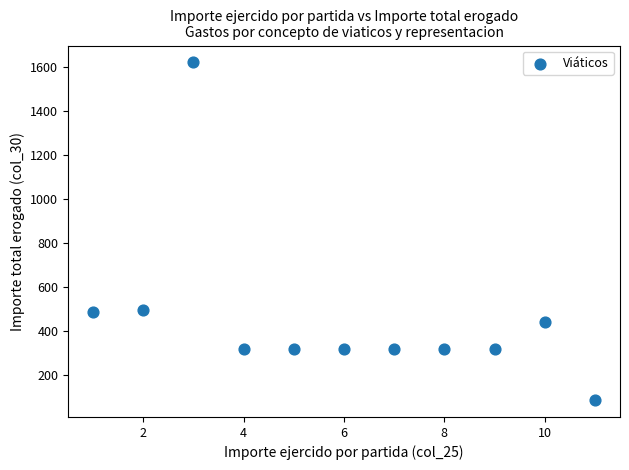

What is the range of Y values (max minus min)?

1536.3